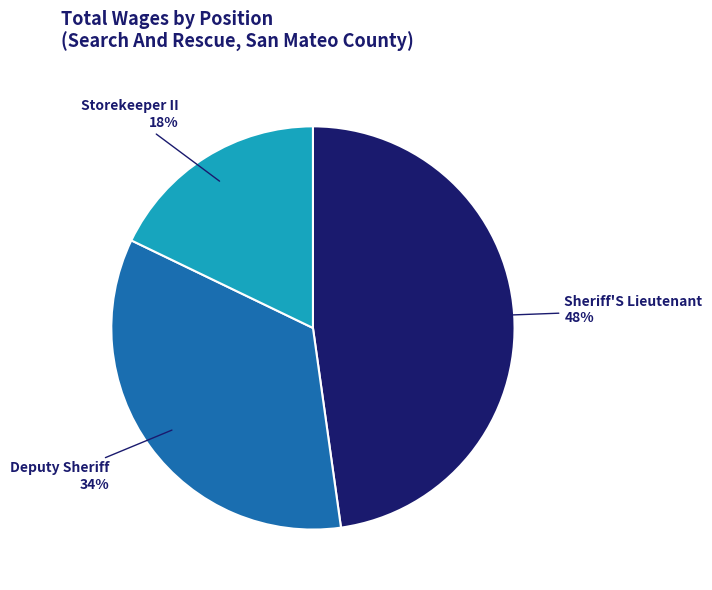

The Deputy Sheriff slice represents 34% of the pie. True or false?

True